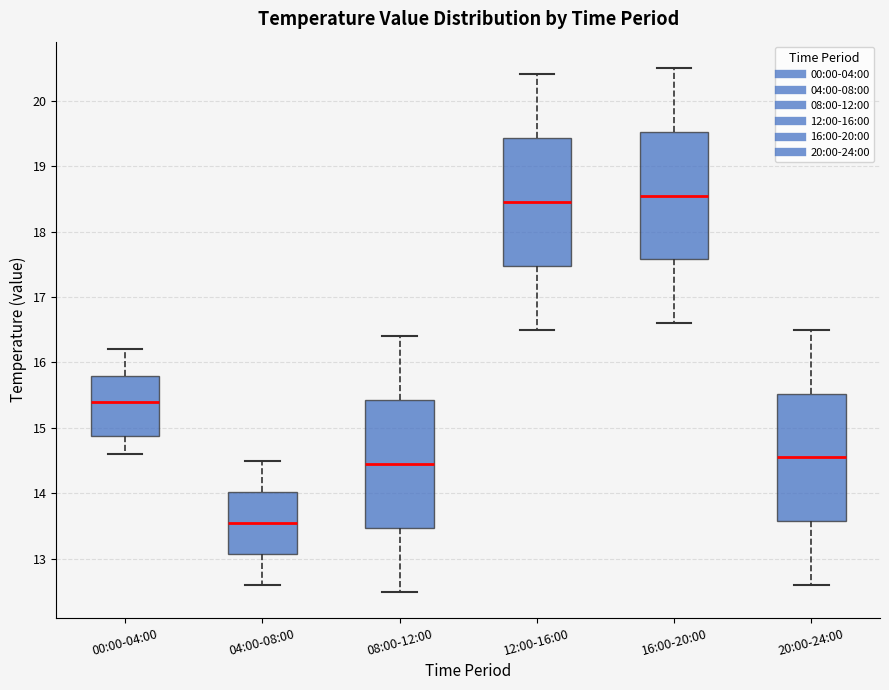

Reading left to right, read every box against the y-axis: the position of its median line, the range the box covers, and the ends of its whiskers. The values are not printed on the chart, so give them approximately, as read against the axis.

00:00-04:00: median 15.4, box 14.9 to 15.8, whiskers 14.6 to 16.2
04:00-08:00: median 13.6, box 13.1 to 14.0, whiskers 12.6 to 14.5
08:00-12:00: median 14.5, box 13.5 to 15.4, whiskers 12.5 to 16.4
12:00-16:00: median 18.5, box 17.5 to 19.4, whiskers 16.5 to 20.4
16:00-20:00: median 18.6, box 17.6 to 19.5, whiskers 16.6 to 20.5
20:00-24:00: median 14.6, box 13.6 to 15.5, whiskers 12.6 to 16.5